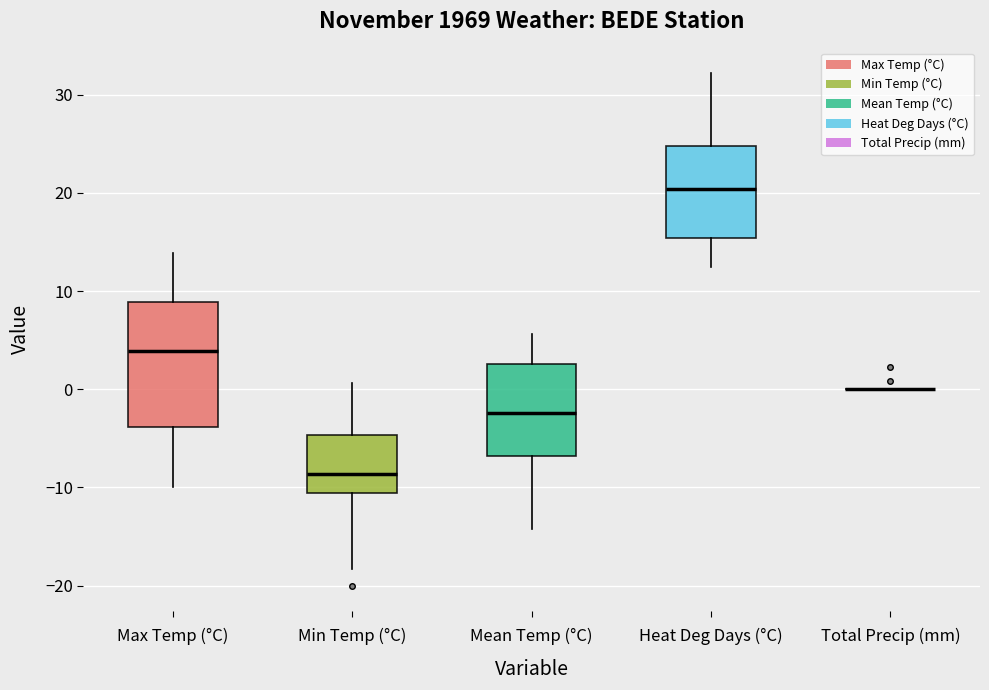

Where does the median line of the box for Heat Deg Days (°C) sit on the y-axis? The values are not printed on the chart, so give them approximately, as read against the axis.

20